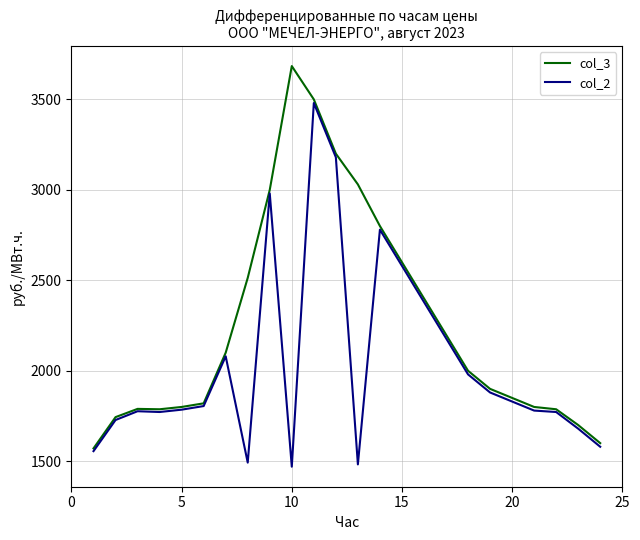

Rank the series by their average value, from lowest to highest.

col_2, col_3